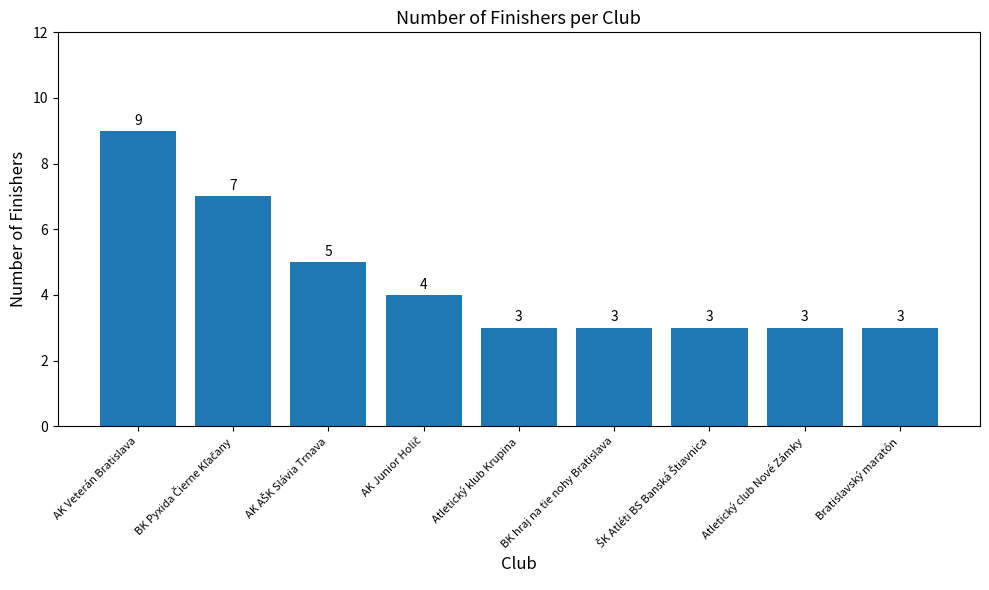

The chart shows a value of 2 at Atletický klub Krupina. True or false?

False